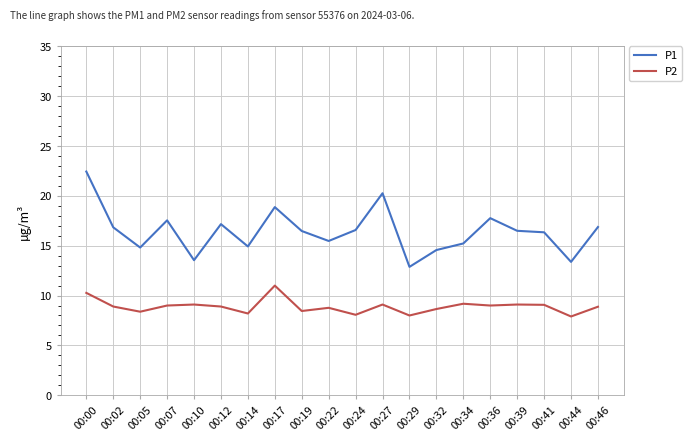

Rank the series by their average value, from highest to lowest.

P1, P2